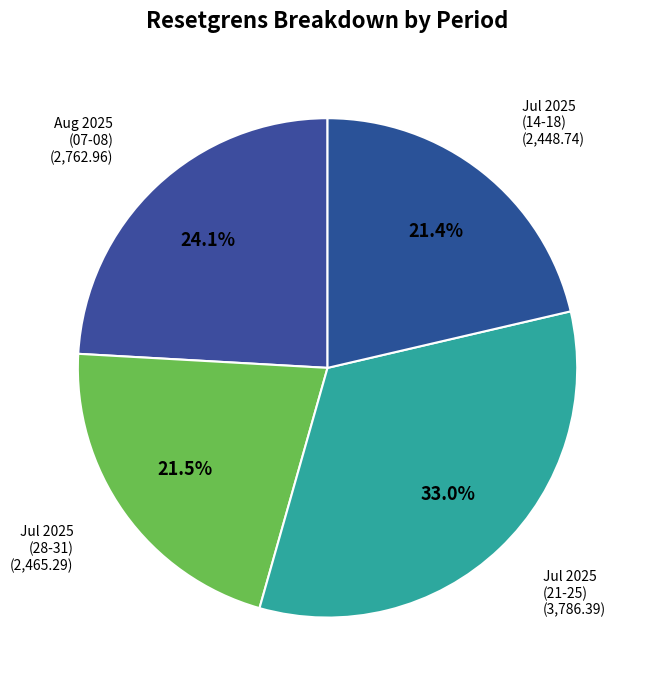

How much of the chart is everything except Aug 2025 (07-08)?

75.9%